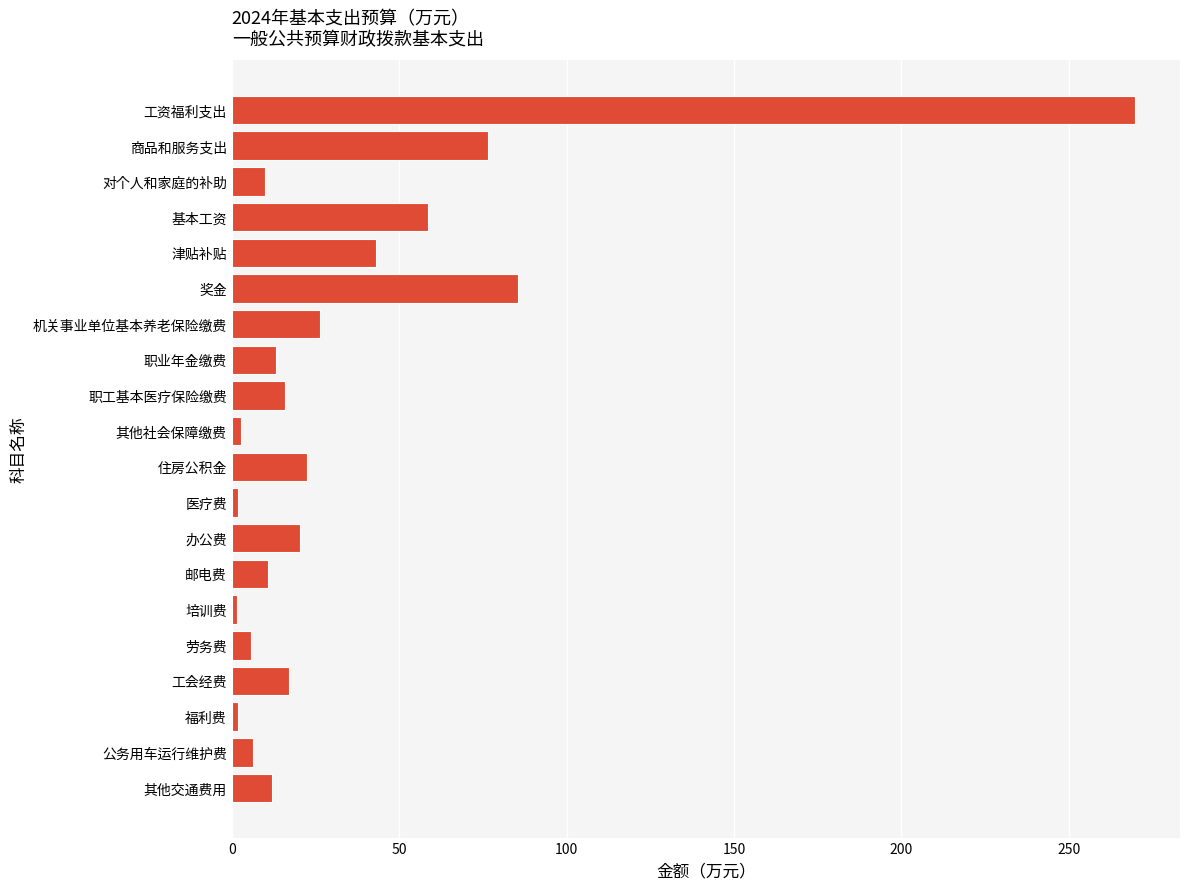

At which category does the chart reach its peak across all series?

工资福利支出